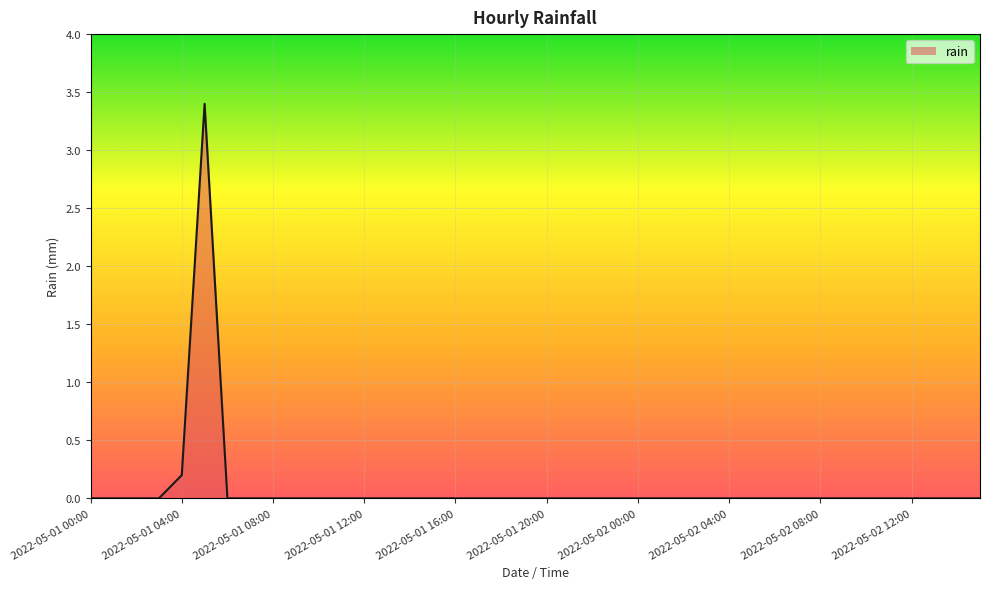

What is the maximum value shown in the chart?

3.4